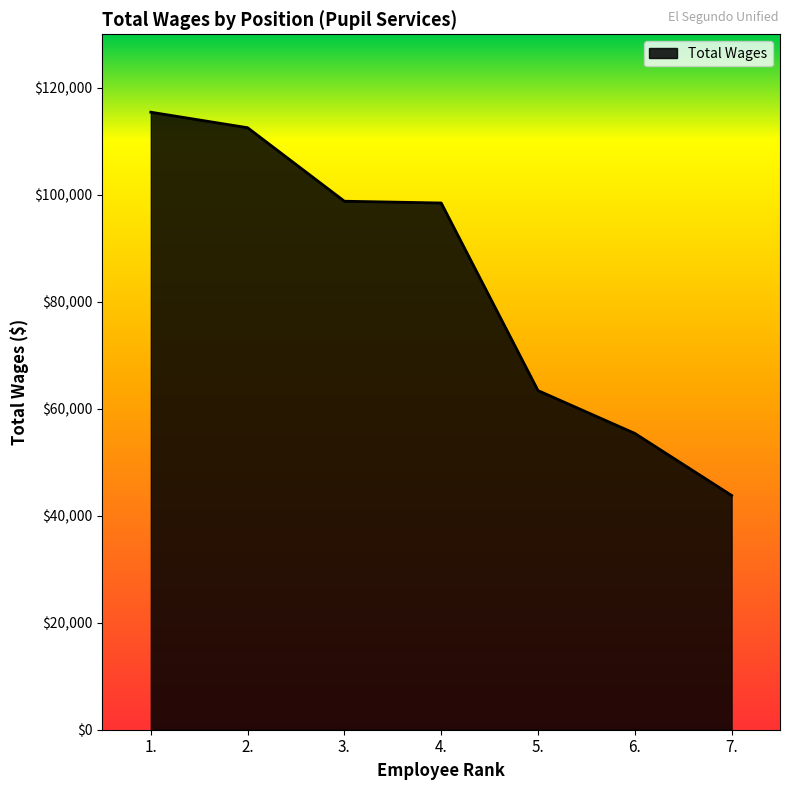

Between 7. and 5., which is larger?

5.